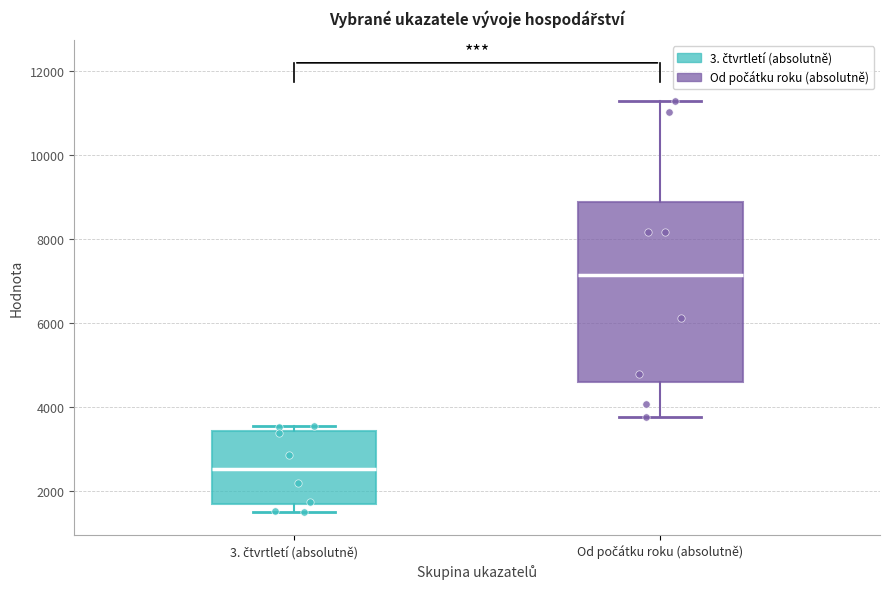

Which box's median line is the lowest?

3. čtvrtletí (absolutně)